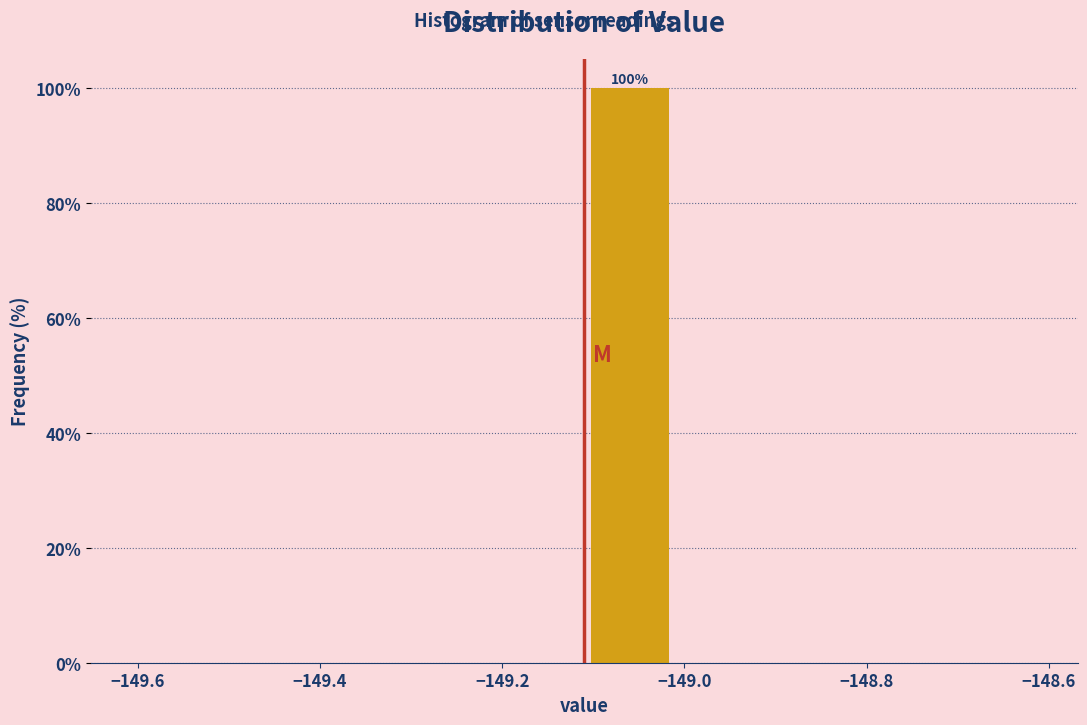

Over which range of the x-axis is the bar tallest?

-149.11 to -149.01